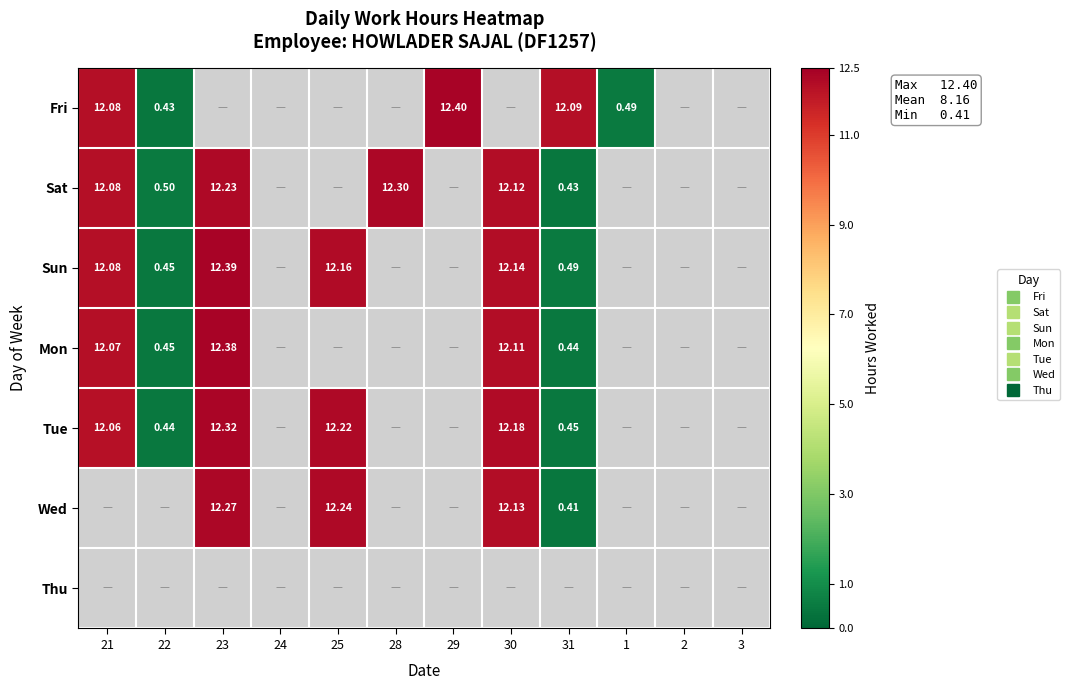

What is the difference between the Mon values at 23 and 3?

12.4